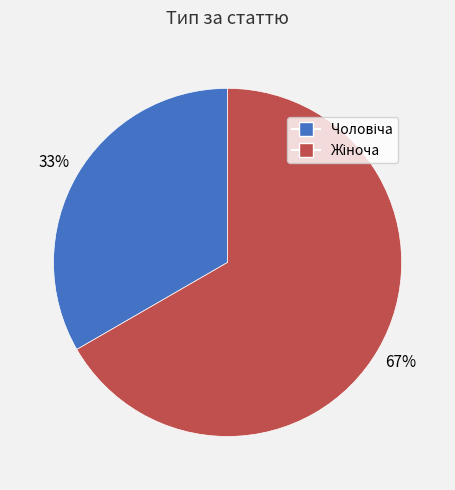

Does any single category account for the majority?

Yes